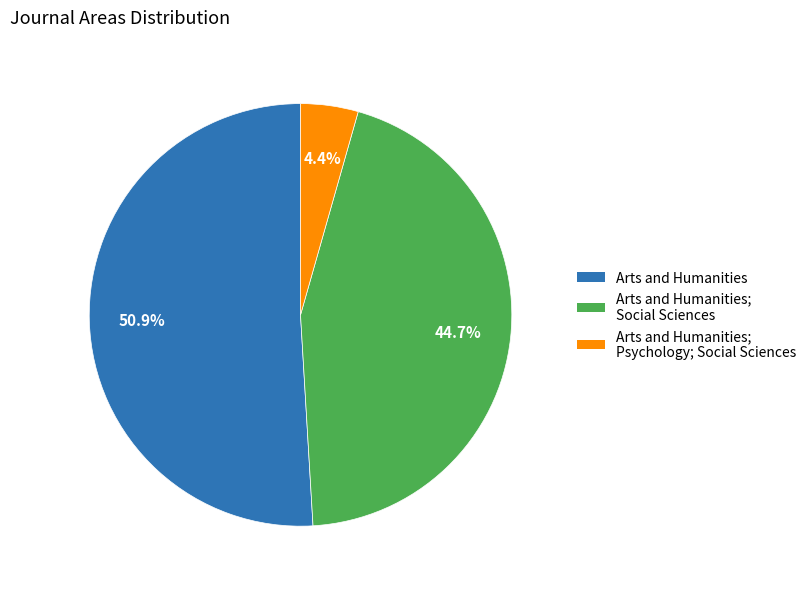

Is there any slice that represents more than half of the pie?

Yes